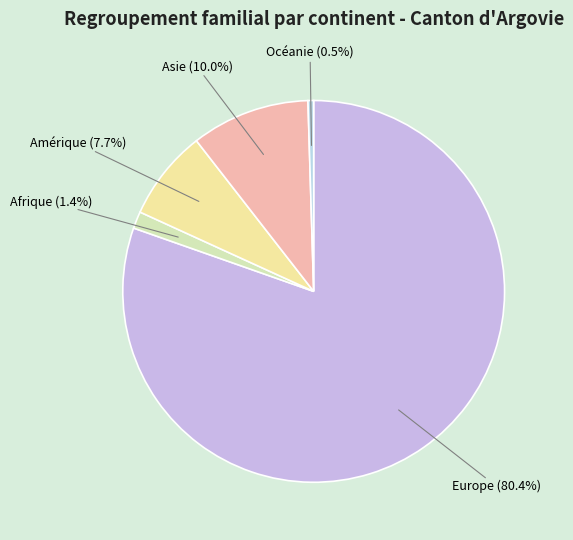

To the nearest percent, what is the combined percentage of Afrique and Asie?

11%